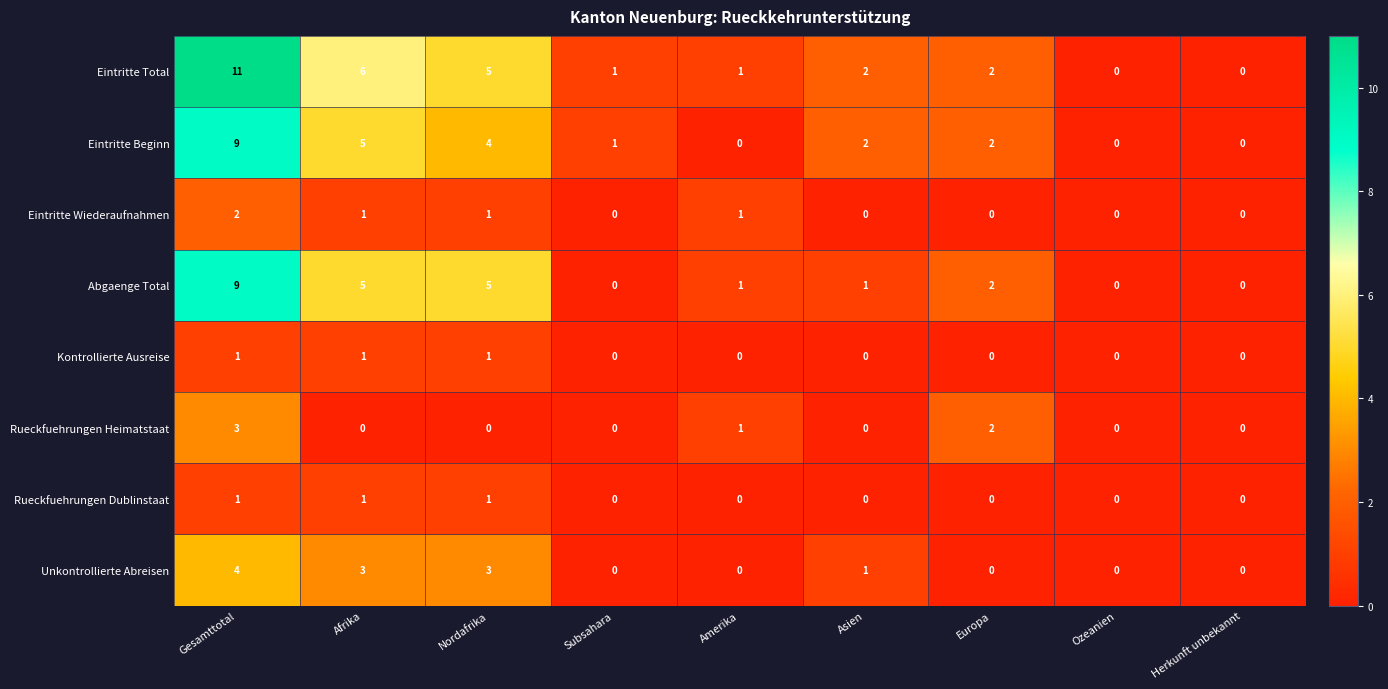

At which category is the sum across all series the highest?

Gesamttotal